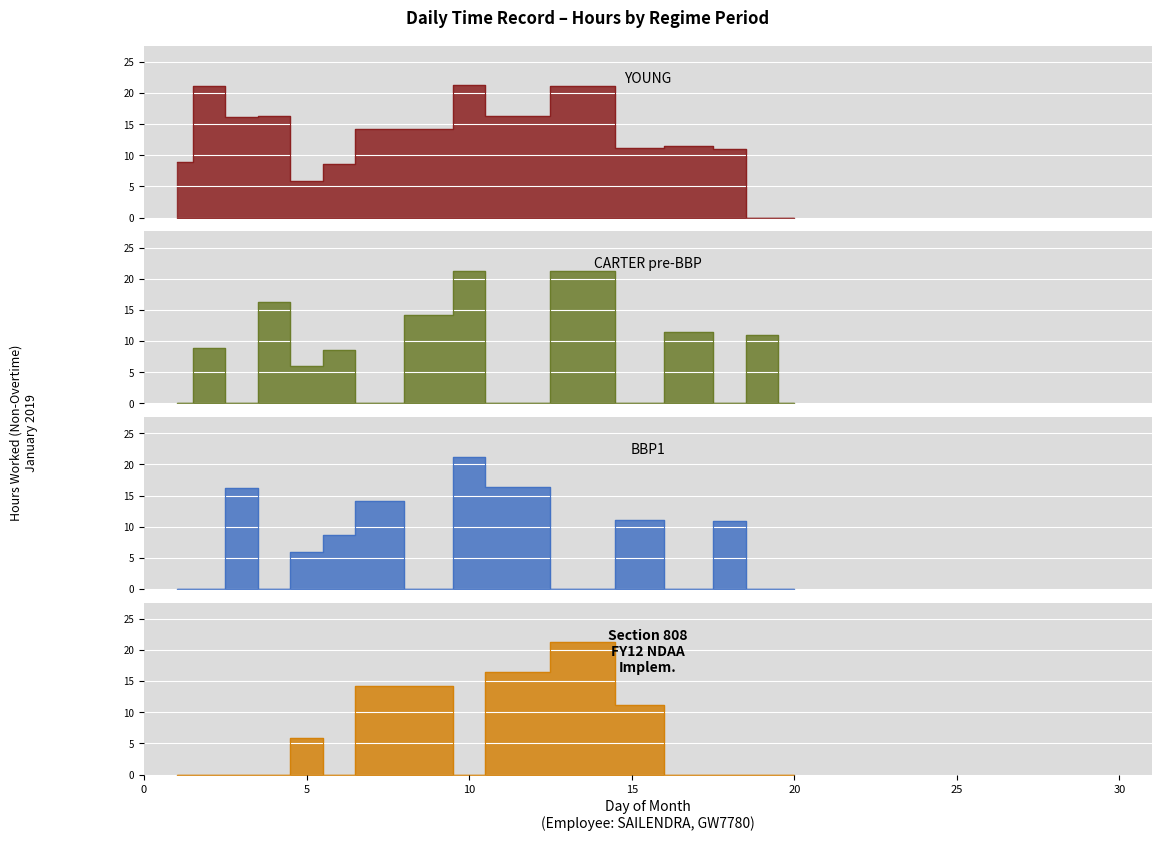

What is the sum of the YOUNG values at 6 and 15?

19.8